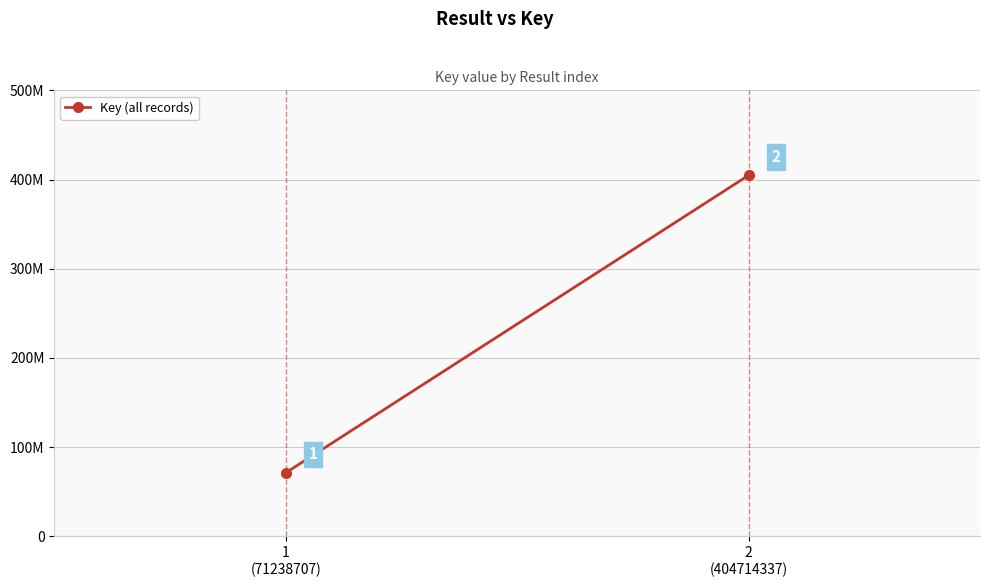

List the labels in order of value, smallest first.

1
(71238707), 2
(404714337)